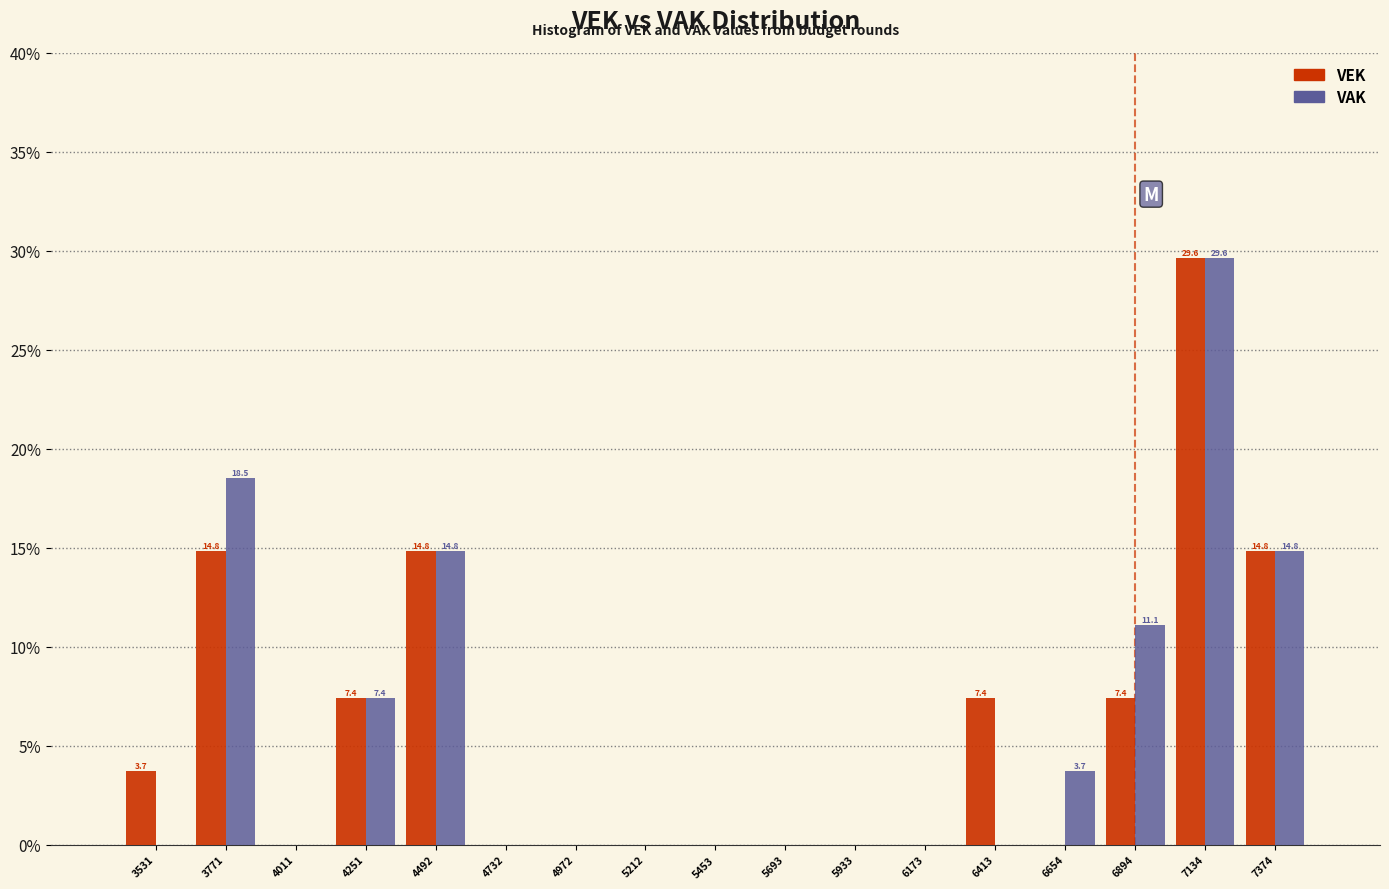

In the VEK series, which range on the x-axis has the tallest bar?

7000 to 7250